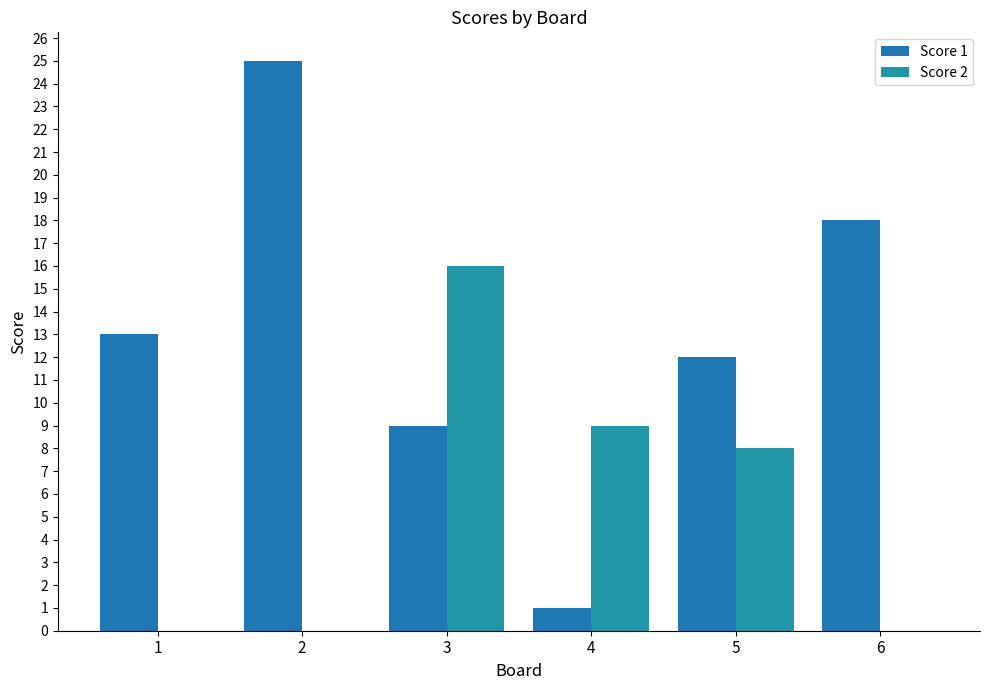

Count the number of data series in this chart.

2